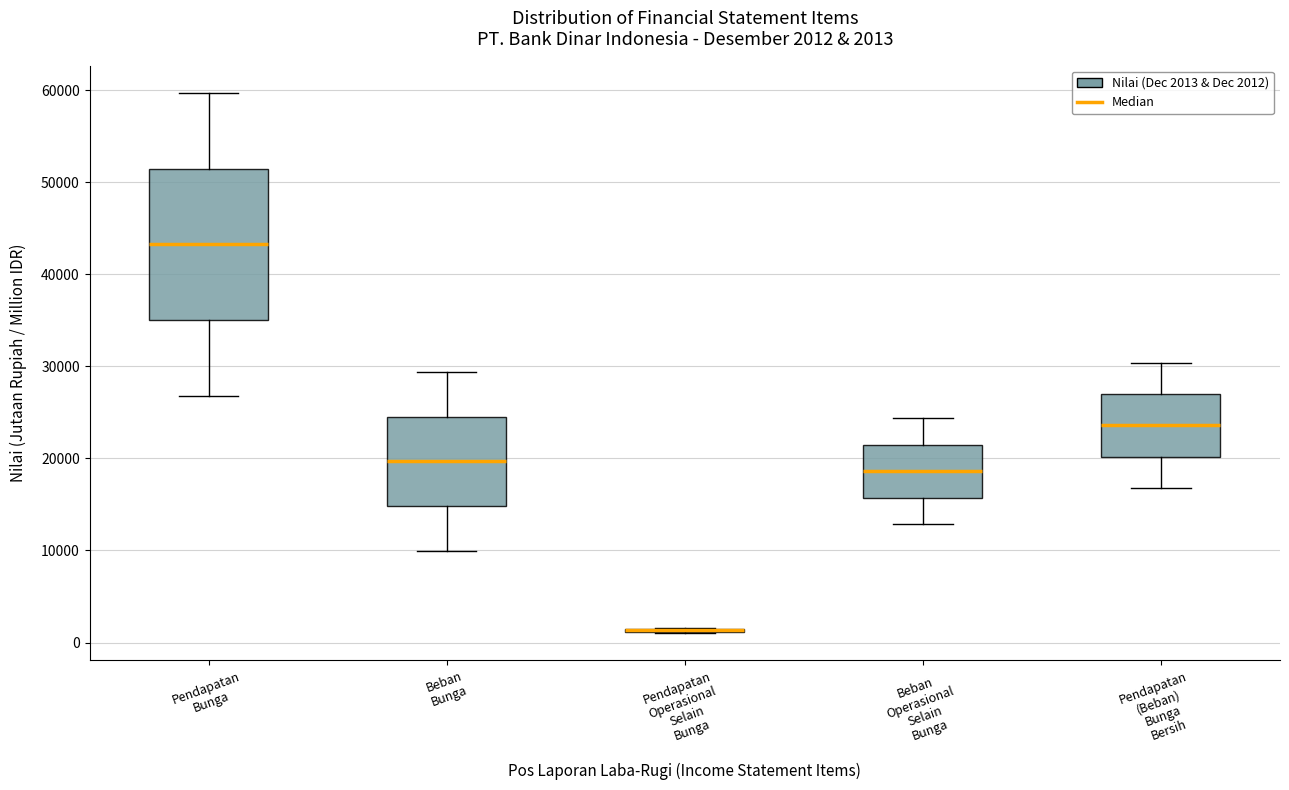

Comparing the boxes themselves (not the whiskers), which one is the tallest?

Pendapatan Bunga